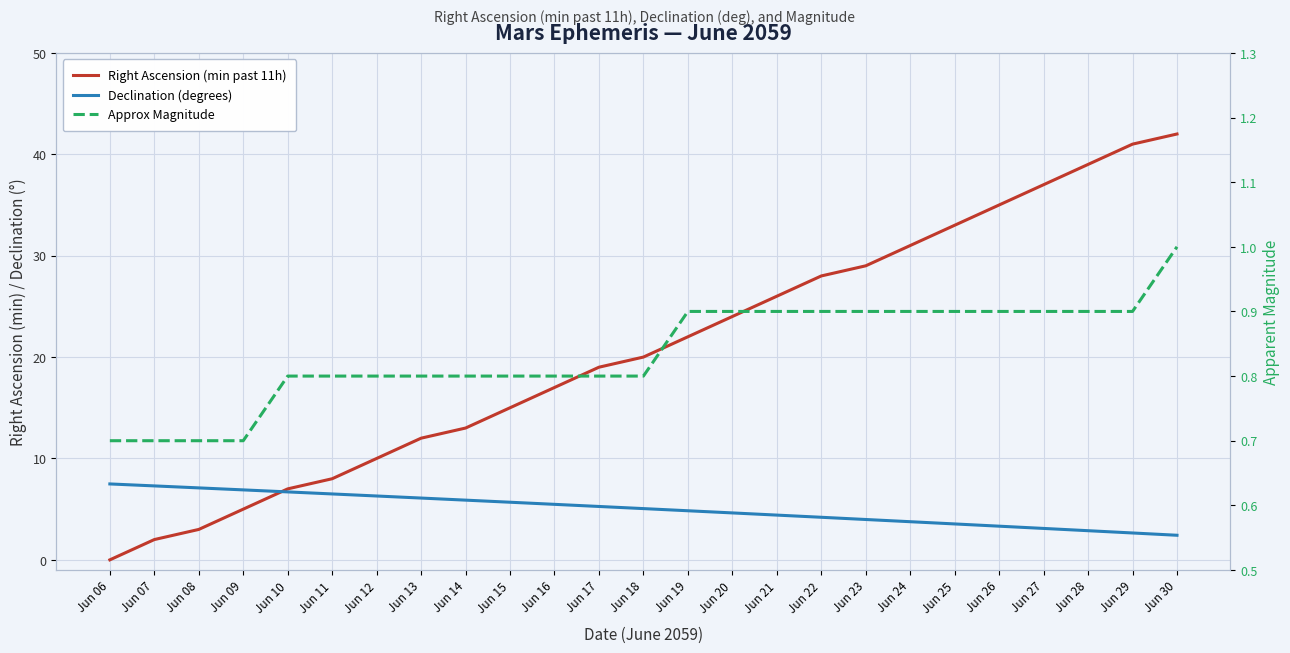

Between which two adjacent categories do Right Ascension (min past 11h) and Declination (degrees) first intersect?

Jun 09 and Jun 10